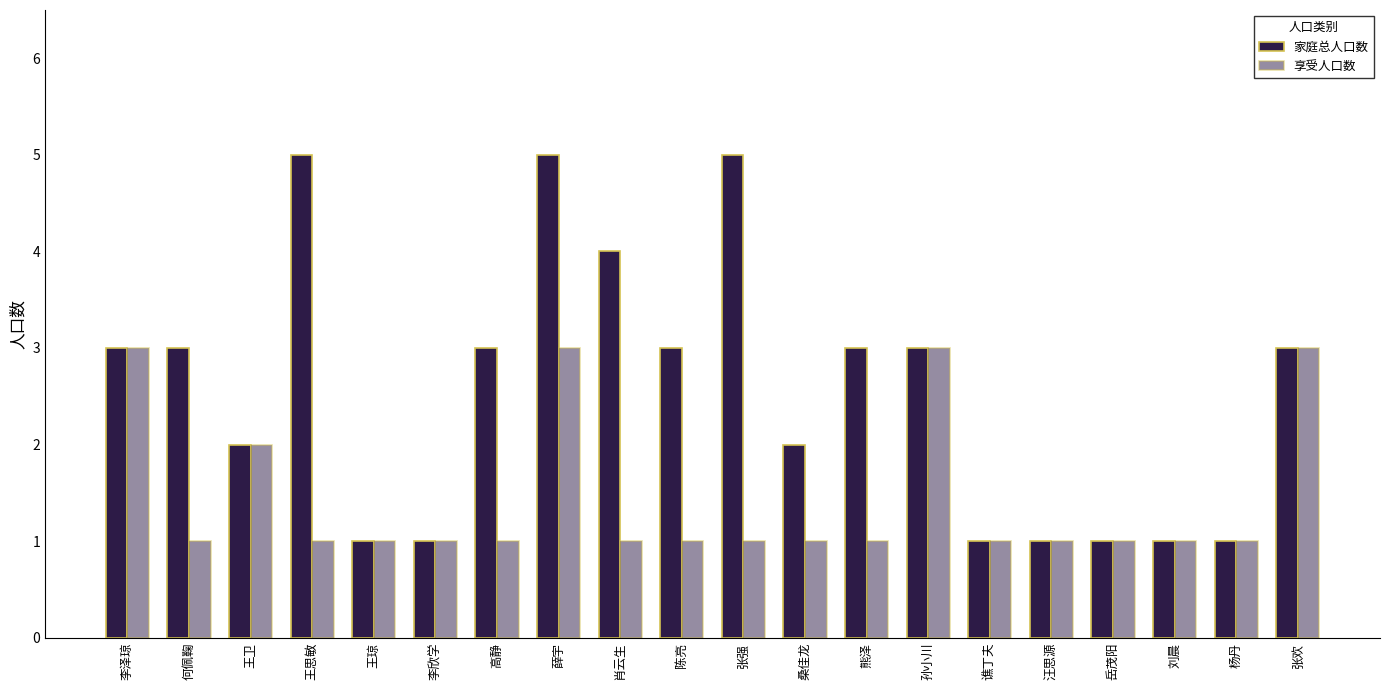

What is the sum of all 家庭总人口数 values?

51